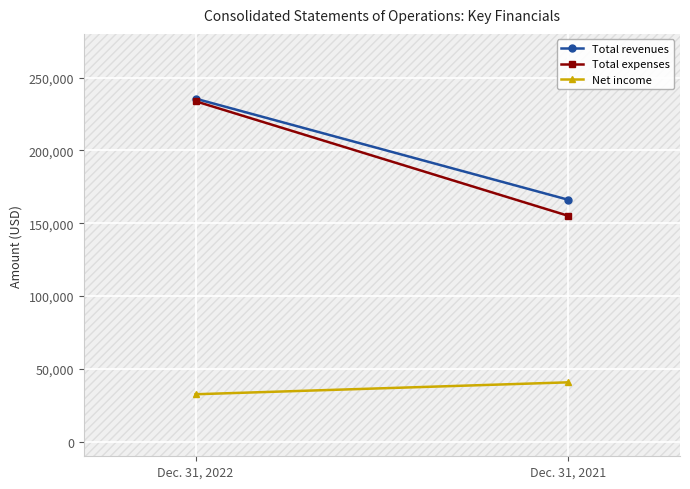

Which label corresponds to the smallest value in the chart?

Dec. 31, 2022